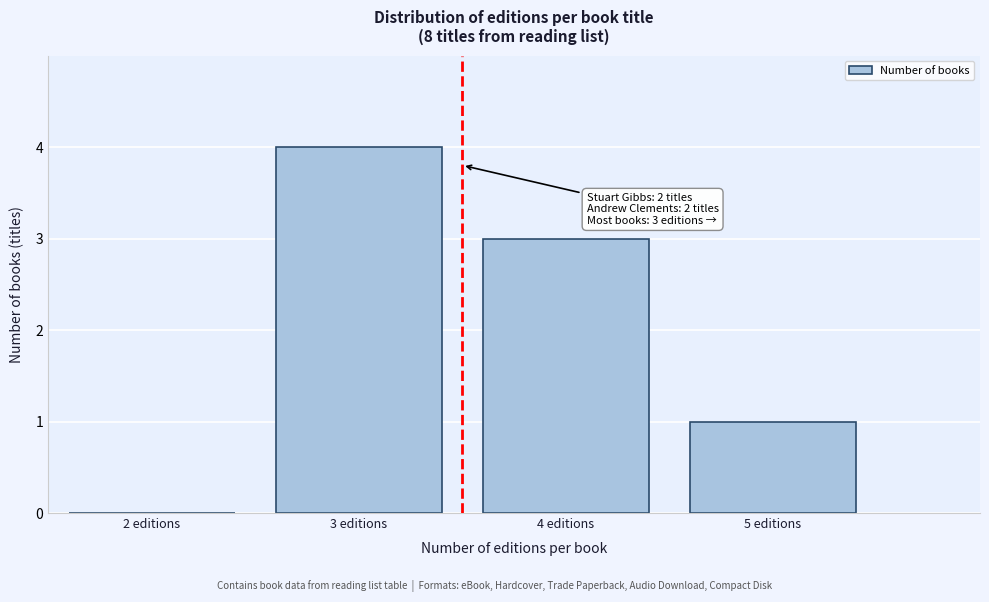

Reading left to right, list all the values displayed in this chart.

2 editions=0	3 editions=4	4 editions=3	5 editions=1